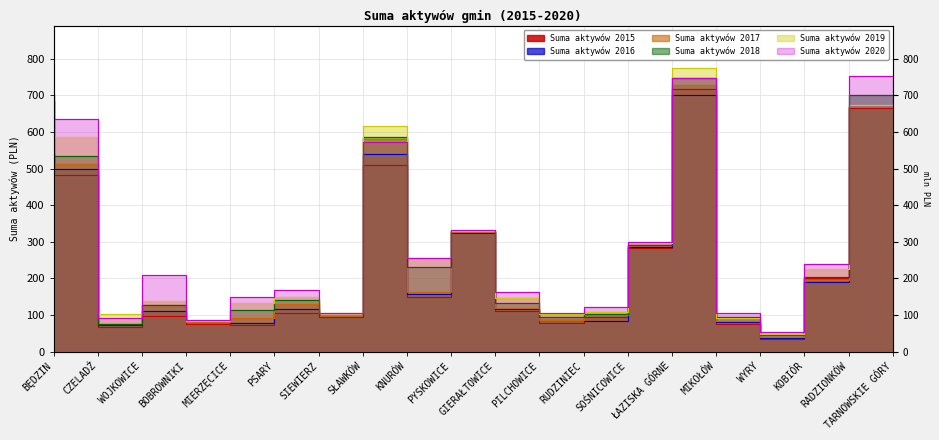

Count the number of categories in the chart.

20